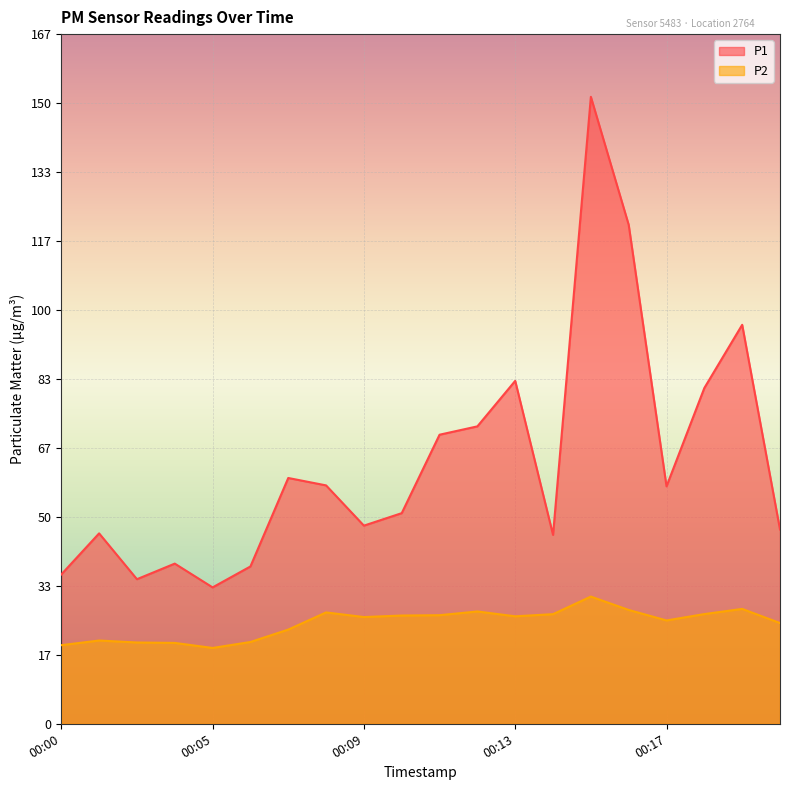

At which category does P1 reach its first local valley?

00:03